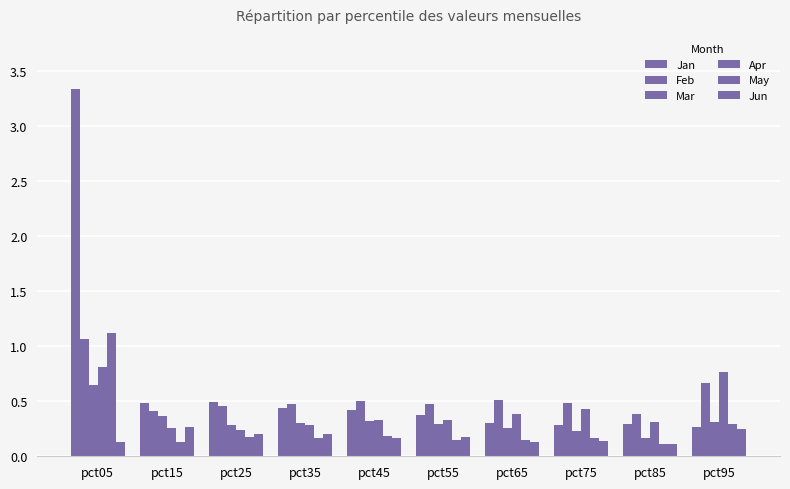

Is it true that Apr equals 0.1 at pct35?

False